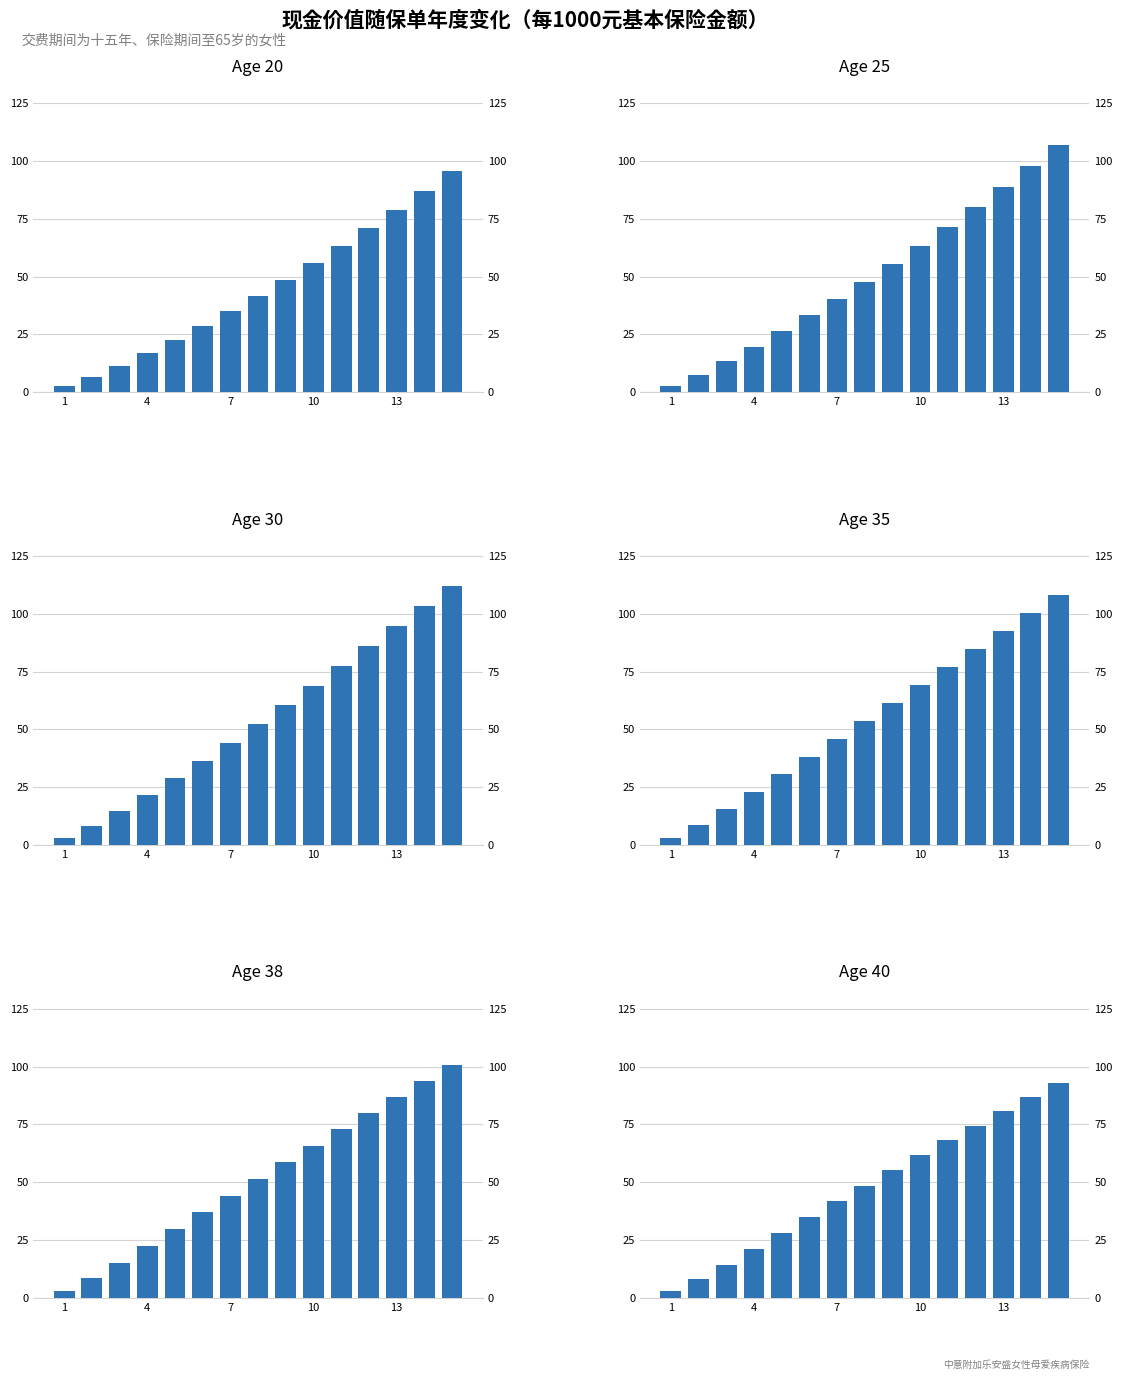

Reading left to right, transcribe all the data shown in this chart.

20: 2.5	6.6	11.5	17.0	22.8	28.8	35.2	41.8	48.7	55.9	63.3	70.9	78.8	87.1	95.6
25: 2.9	7.6	13.3	19.7	26.4	33.2	40.3	47.7	55.4	63.3	71.5	80.0	88.8	97.8	106.8
30: 3.1	8.4	14.6	21.6	28.9	36.5	44.3	52.4	60.6	69.0	77.4	85.9	94.6	103.2	111.8
35: 3.3	8.9	15.7	23.1	30.7	38.3	46.0	53.8	61.6	69.3	77.1	84.8	92.6	100.4	108.1
38: 3.1	8.7	15.2	22.4	29.7	37.0	44.2	51.5	58.6	65.8	72.9	80.0	86.9	93.8	100.9
40: 2.8	8.1	14.4	21.3	28.2	35.0	41.8	48.6	55.2	61.8	68.1	74.5	80.9	87.1	93.0